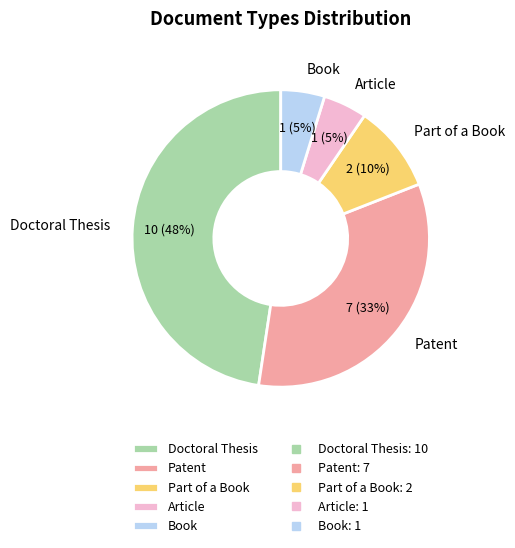

To the nearest percent, what is the difference between the largest and smallest slice percentages?

43%